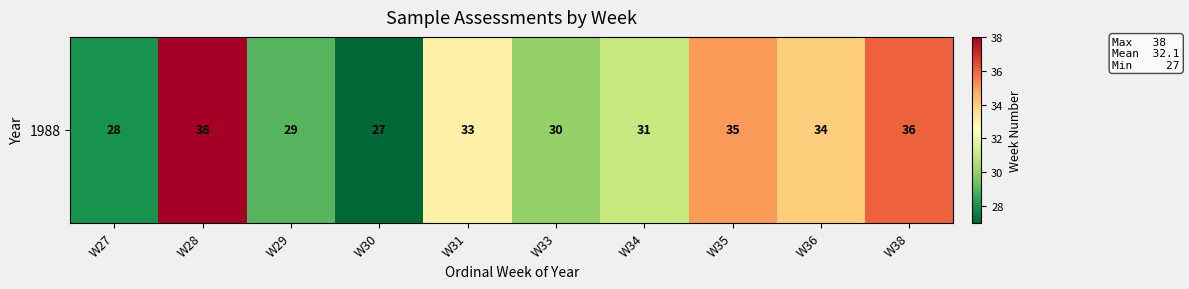

What is the average value?

32